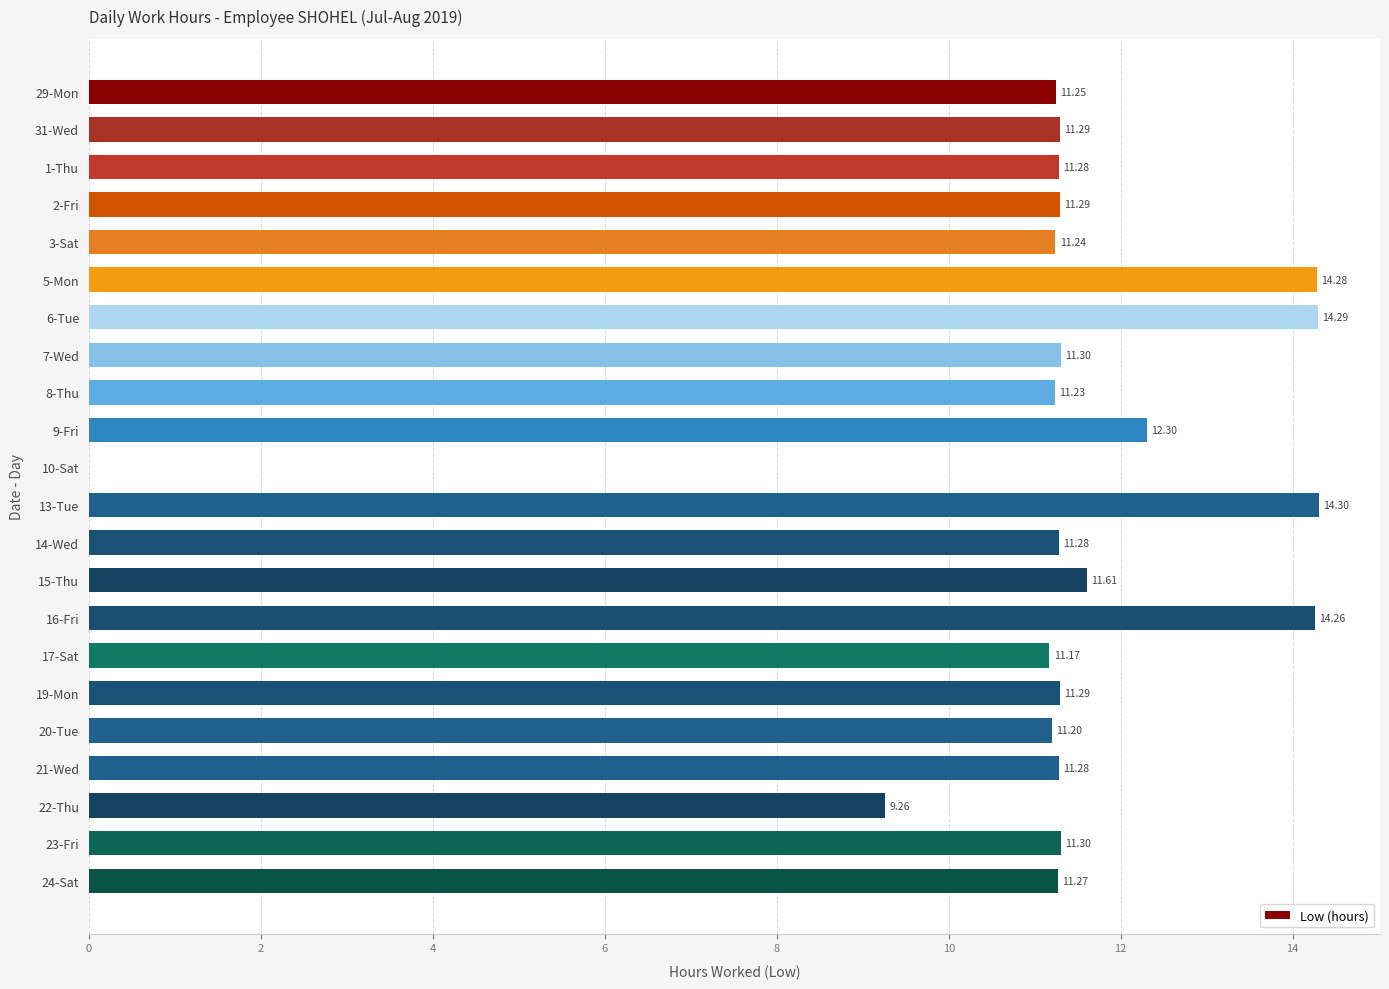

Approximately how many times larger is the value at 22-Thu compared to 8-Thu?

0.8